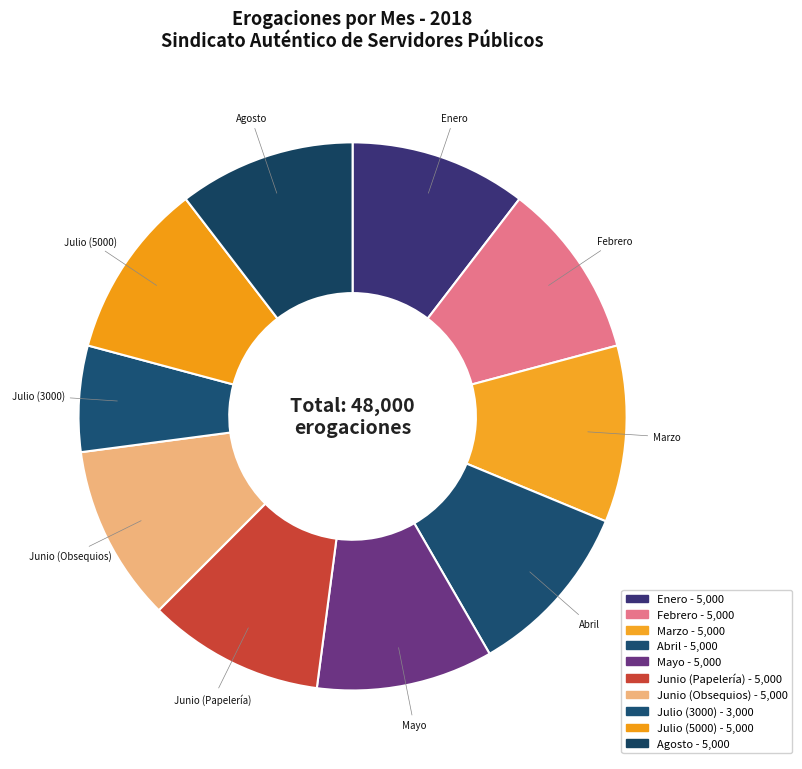

How many slices are in this pie chart?

10